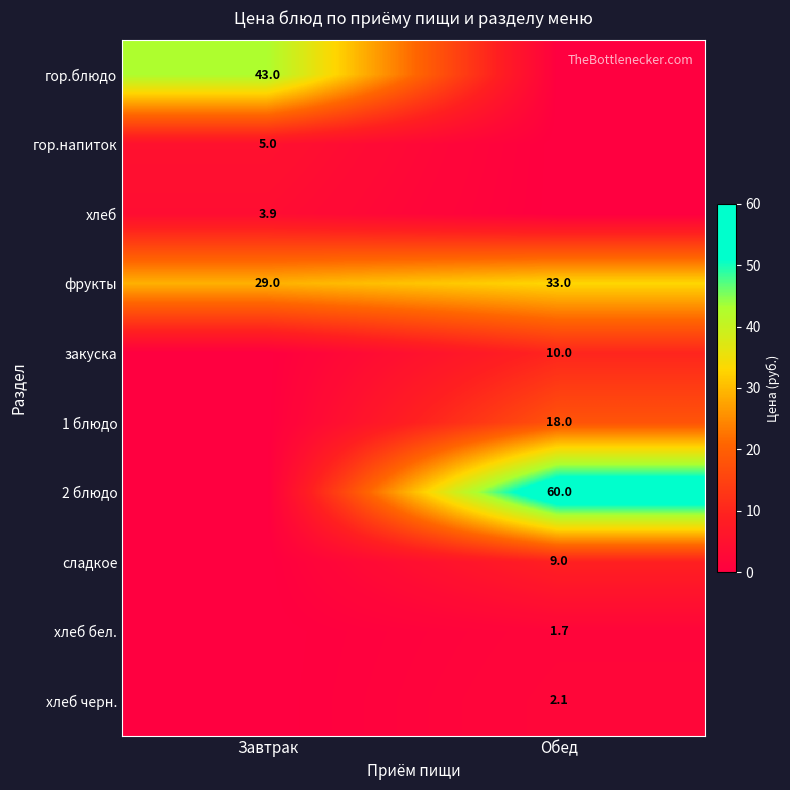

The value of фрукты at Завтрак is 29.0. True or false?

True